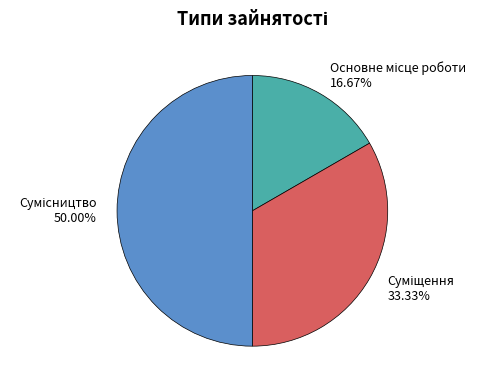

Approximately how many times larger is the value at Основне місце роботи compared to Сумісництво?

0.3